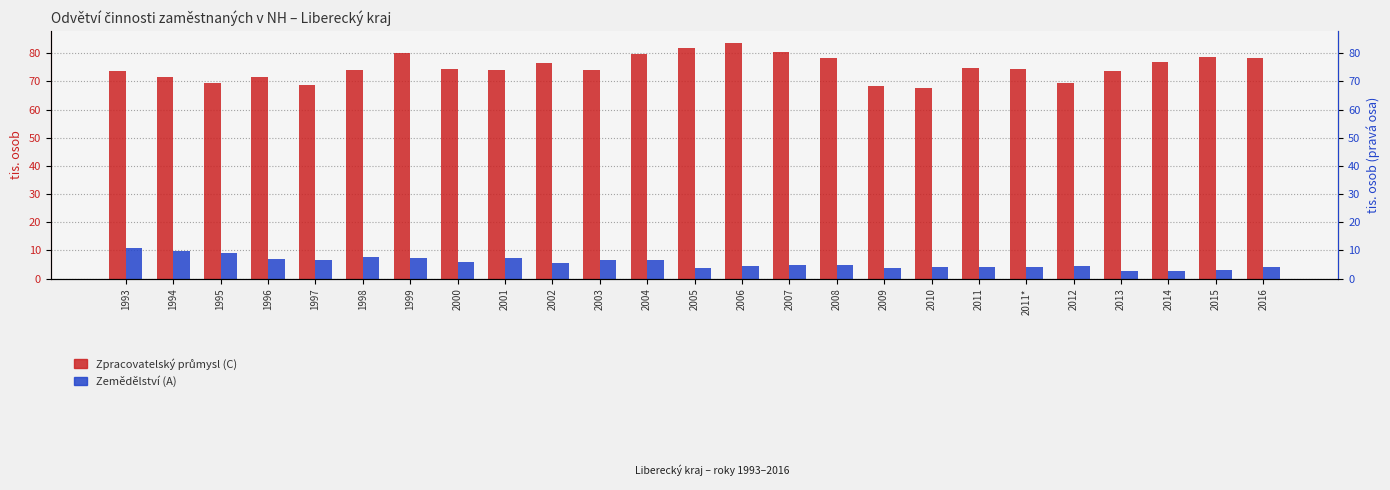

Does the chart contain stacked bars?

No